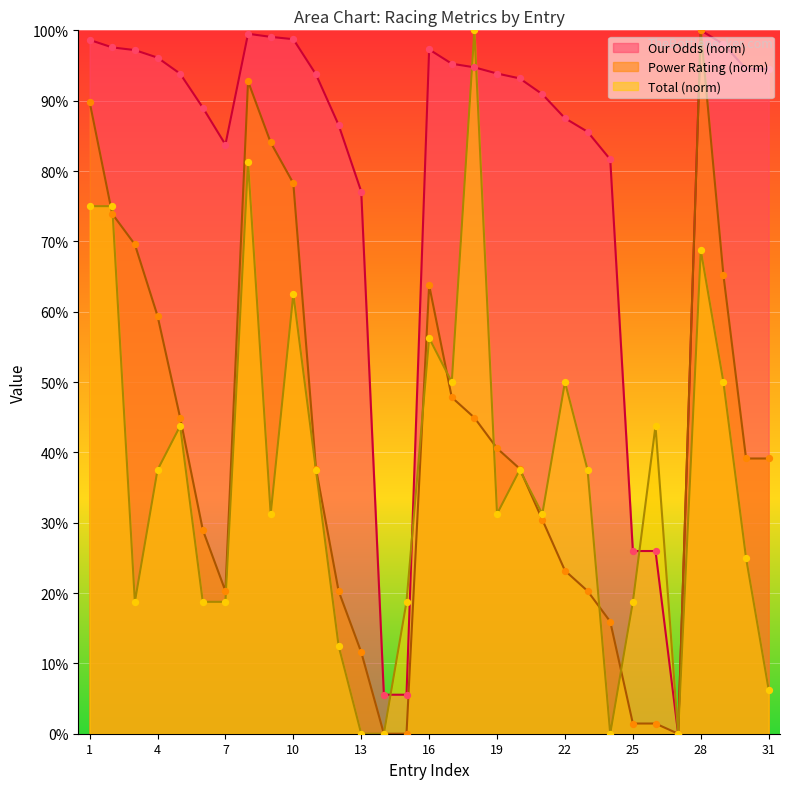

What are all the series names shown in the legend?

Our Odds (norm), Power Rating (norm), Total (norm)